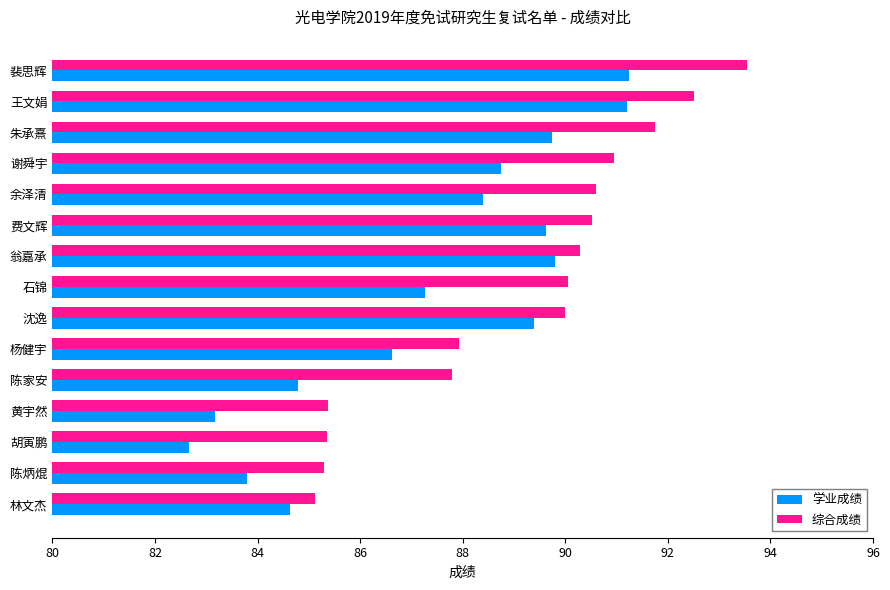

What is the difference between the second highest and second lowest values in the 学业成绩 series?

8.0